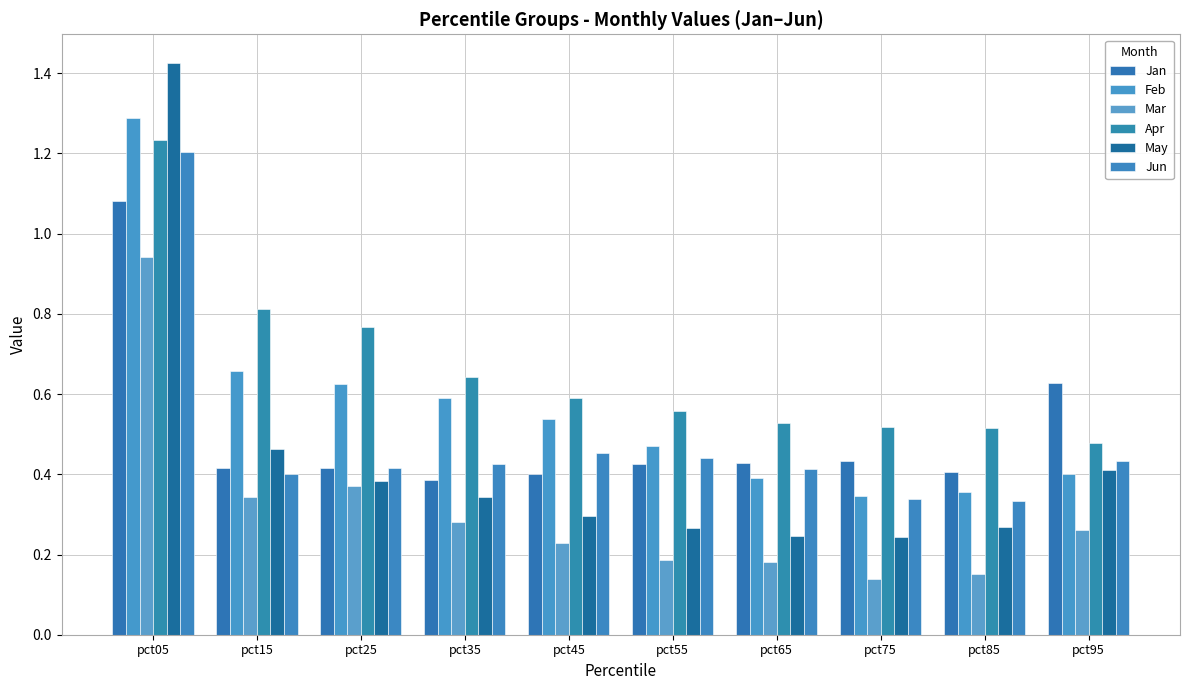

What are all the series names shown in the legend?

Jan, Feb, Mar, Apr, May, Jun